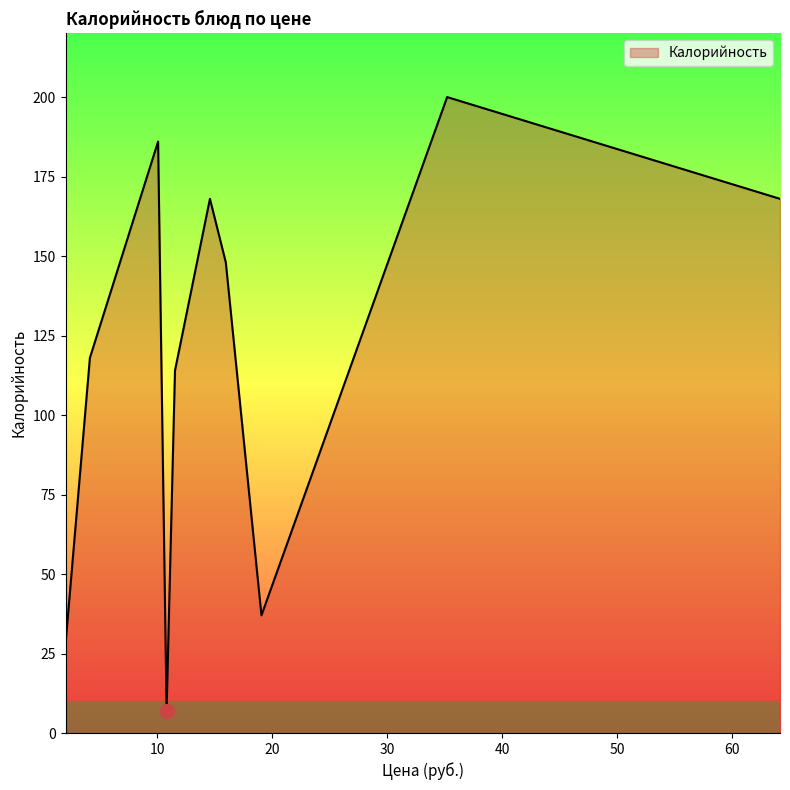

Read the value at апельсин (обед).

37